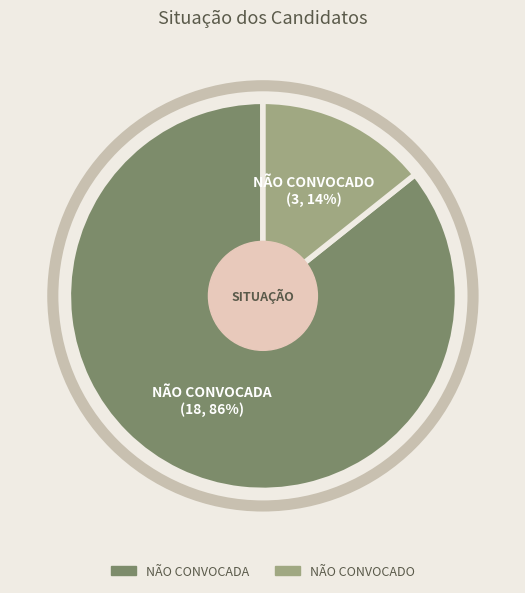

Rank the categories by value from lowest to highest.

NÃO CONVOCADO, NÃO CONVOCADA